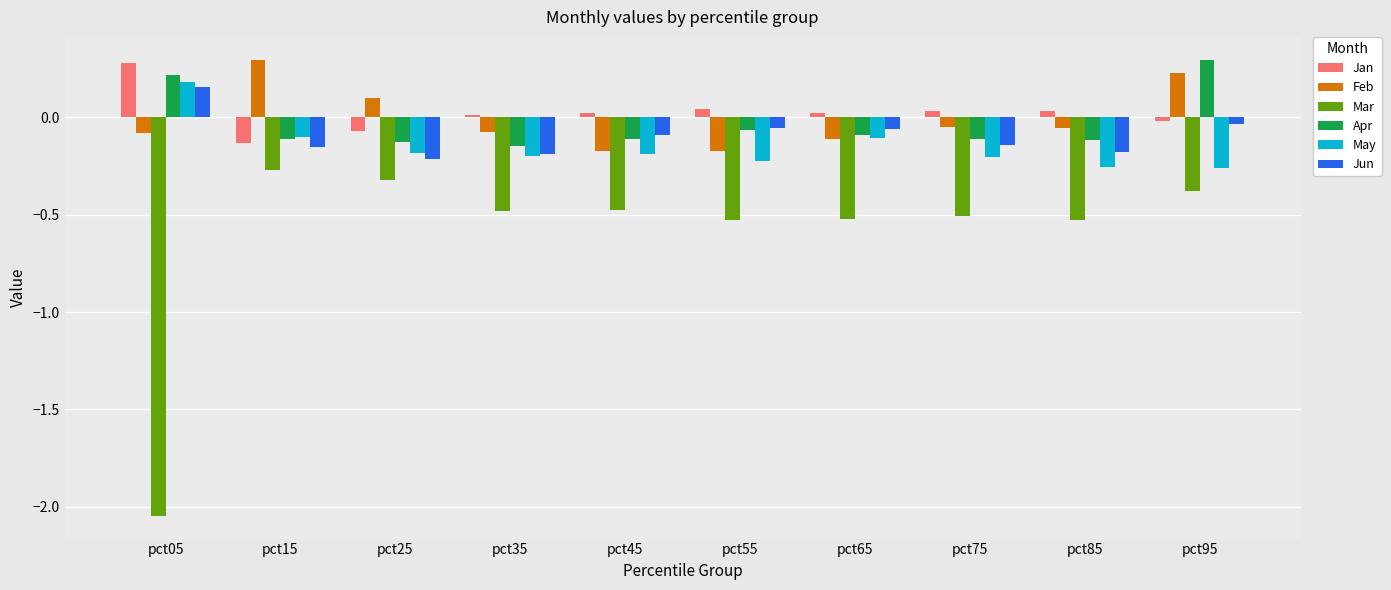

At which category is the sum across all series the highest?

pct95